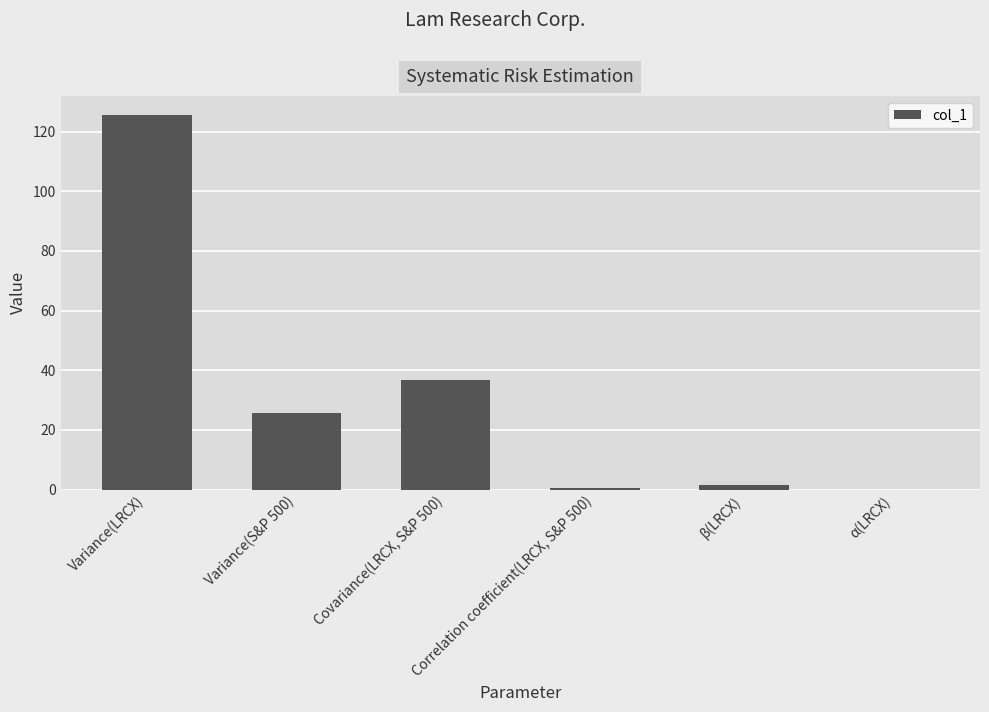

Which category has the highest value across all series?

Variance(LRCX)